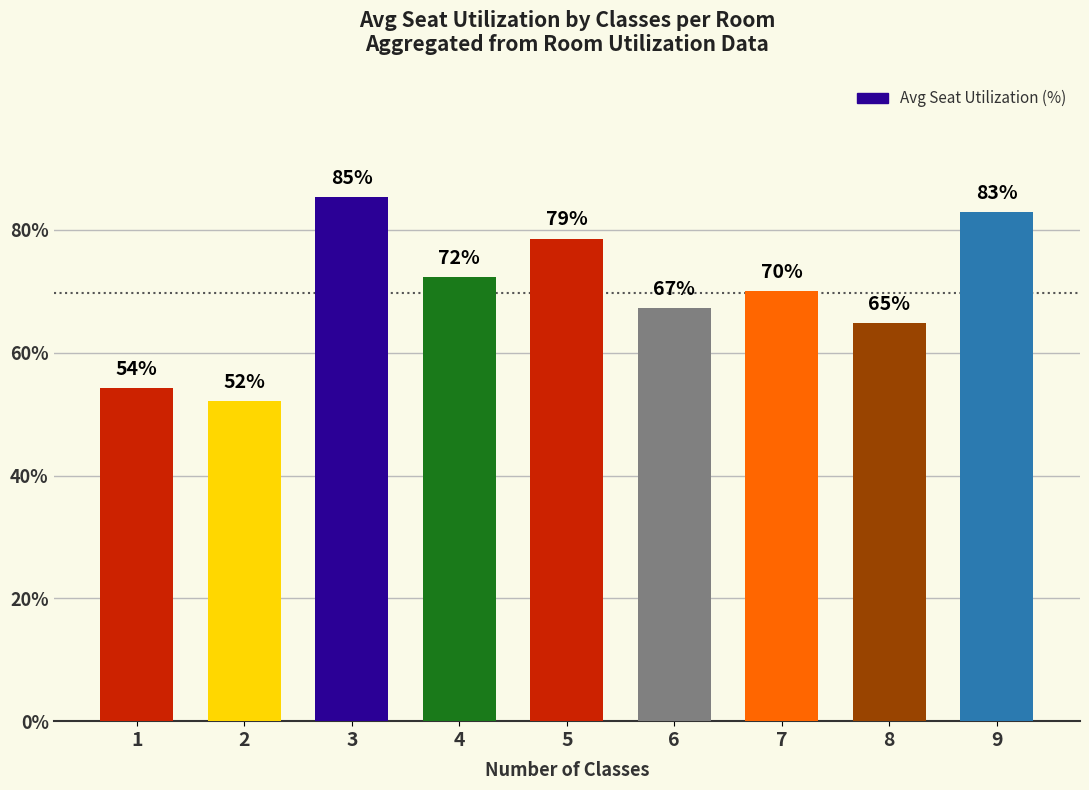

What is the change in value from 4 to 8?

-7.5